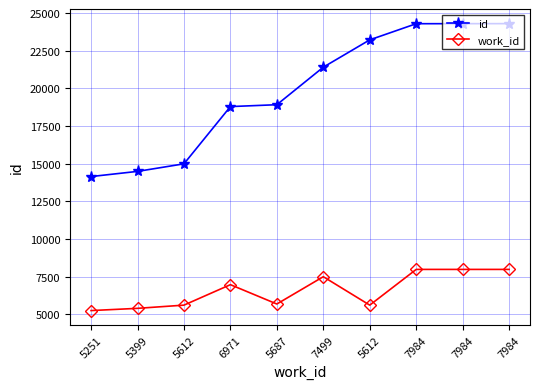

How many categories are shown in the chart?

10